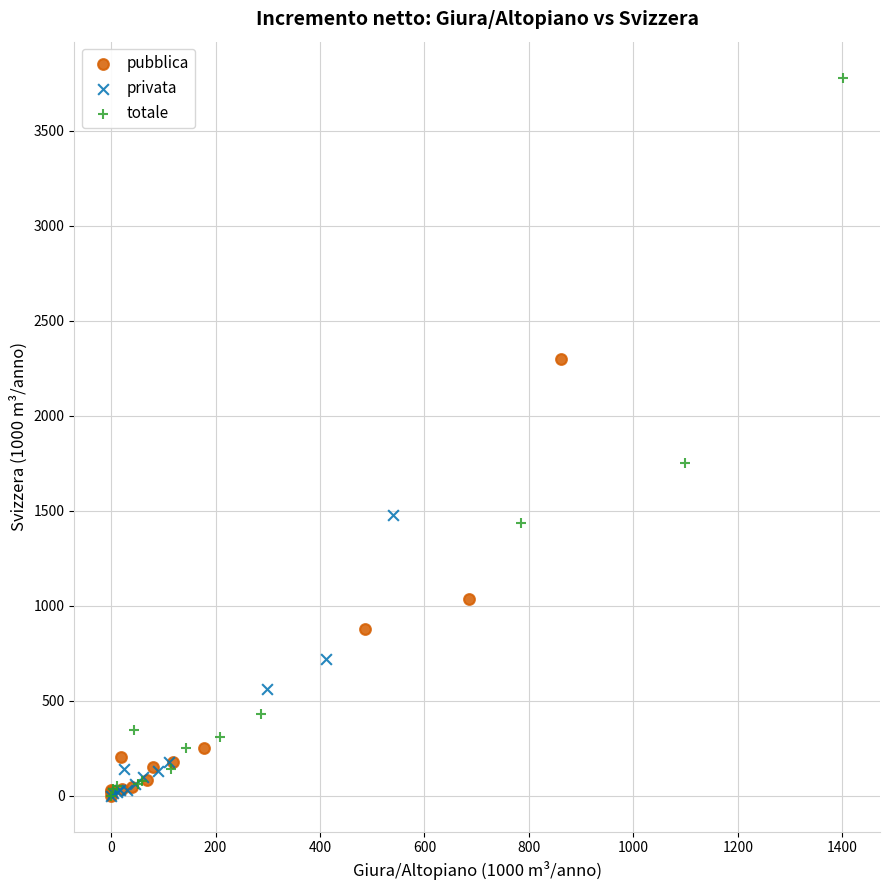

Which series reaches the maximum Y coordinate?

totale